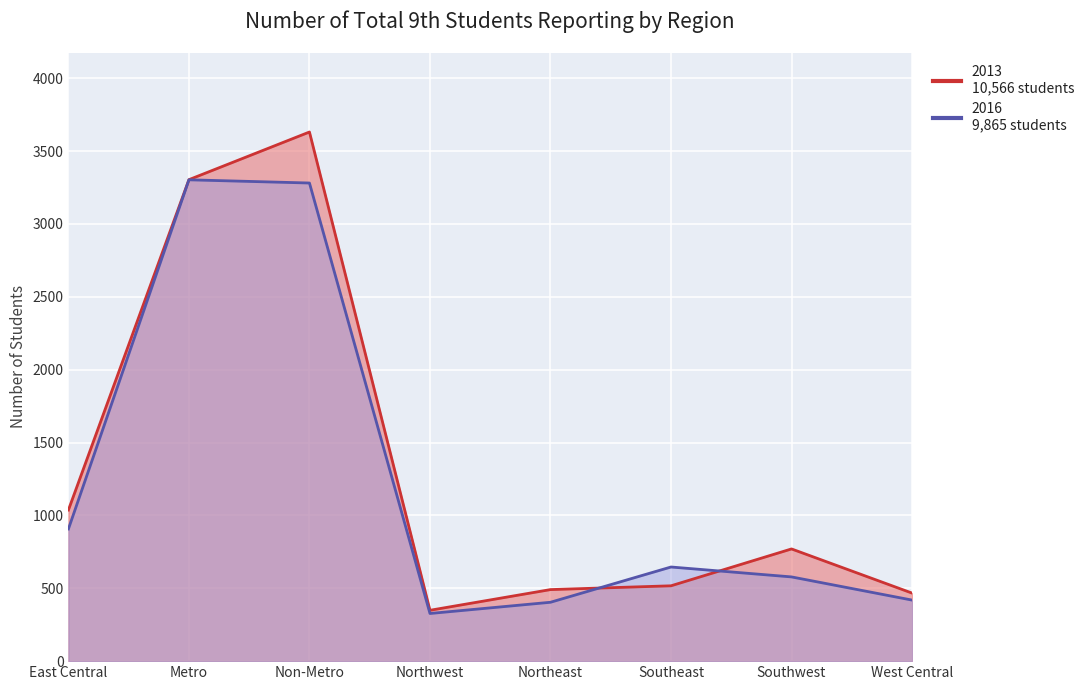

What is the difference between the maximum and minimum values in the 2013 series?

3282